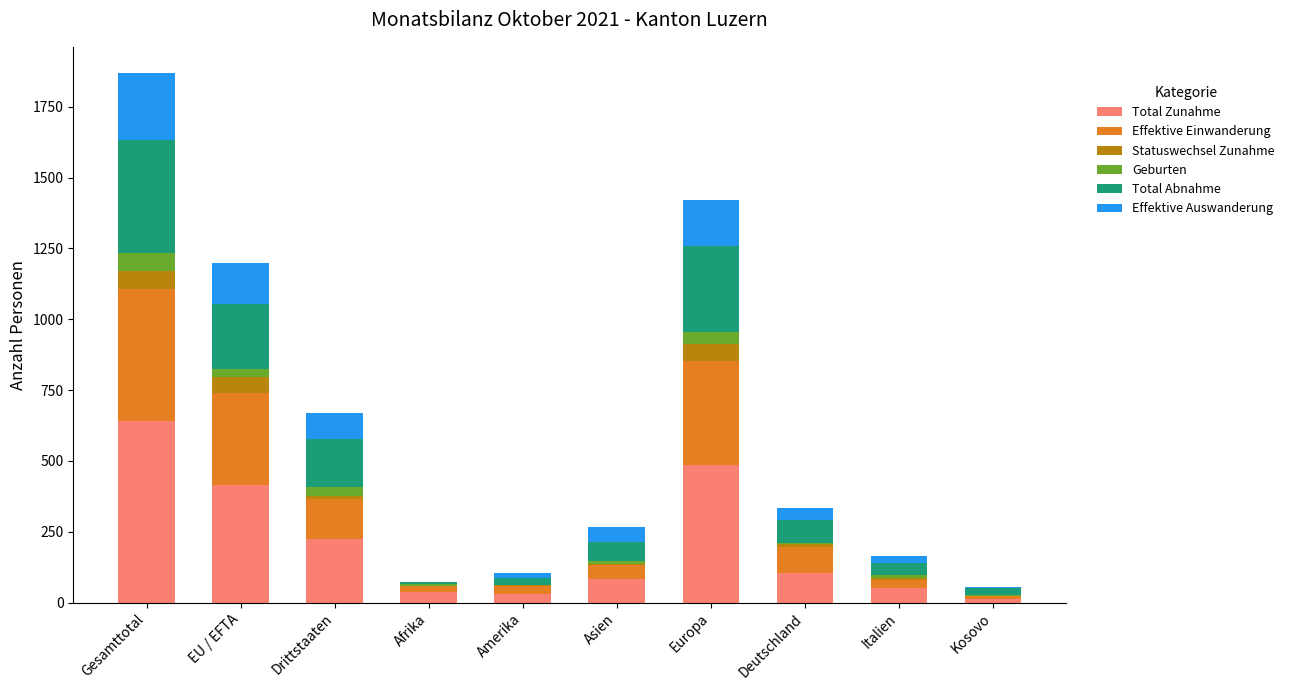

Which category has the highest value in the Total Zunahme series?

Gesamttotal